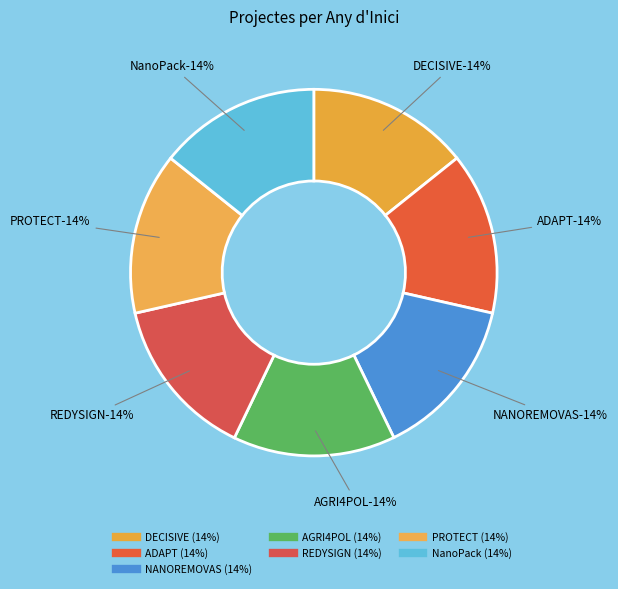

How many segments does this pie chart have?

7